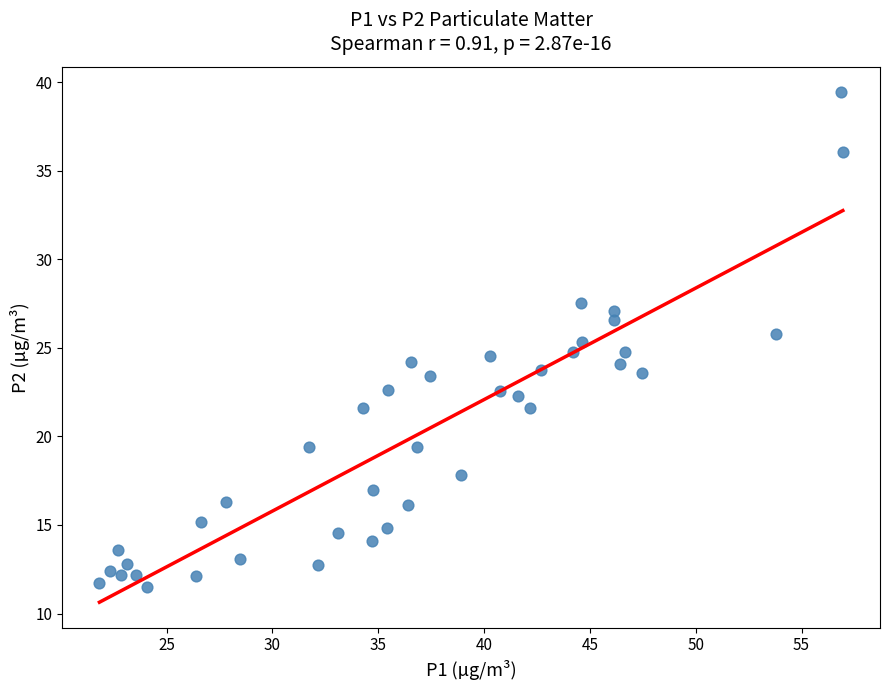

What is the range of X values (max minus min)?

35.1